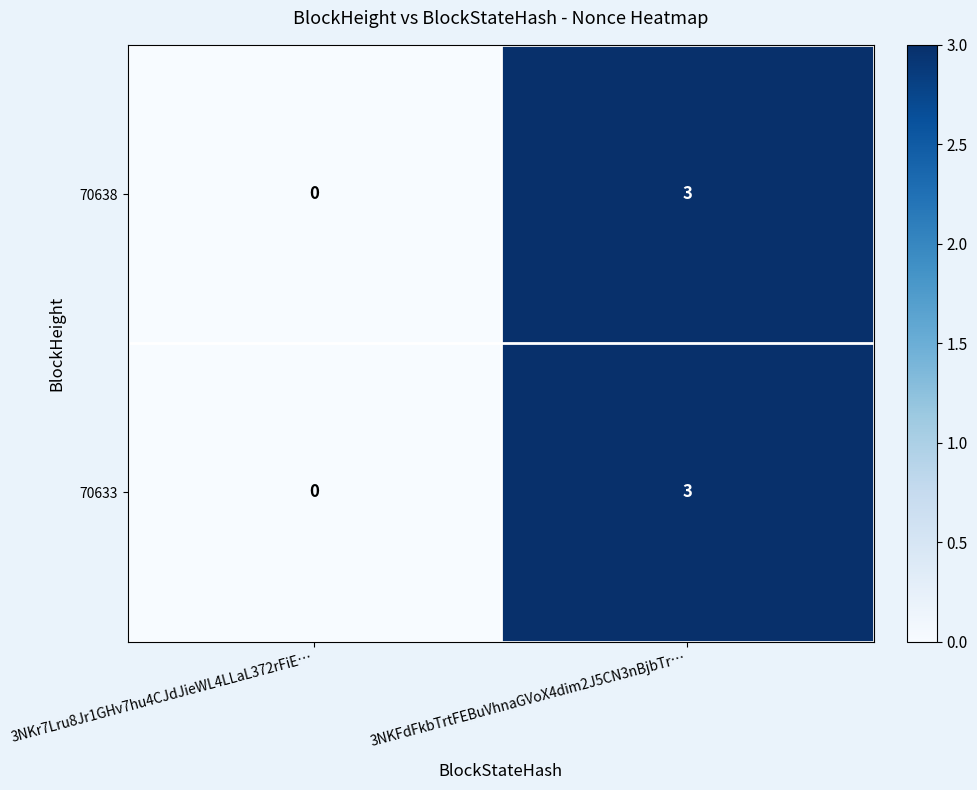

Which category has the highest value in the 70638 series?

3NKFdFkbTrtFEBuVhnaGVoX4dim2J5CN3nBjbTr…